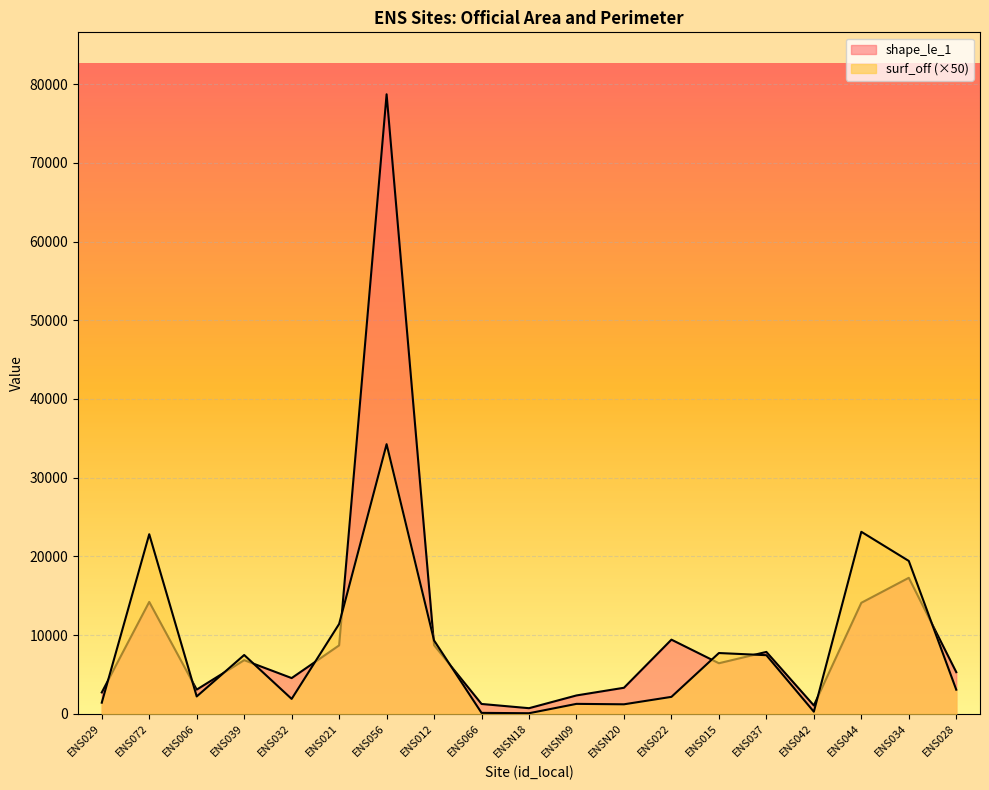

At which category is the sum across all series the highest?

ENS056